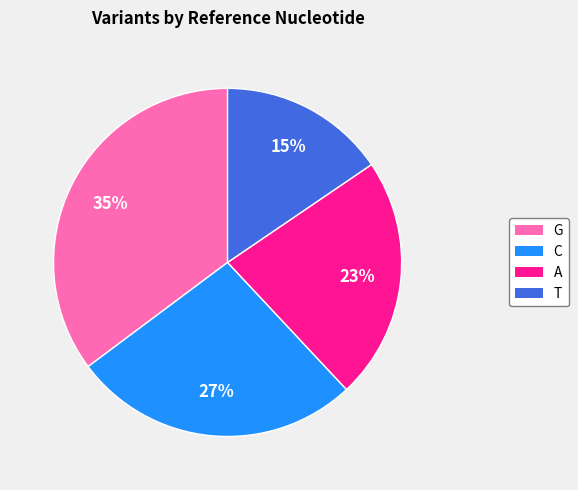

Between C and T, which is larger?

C